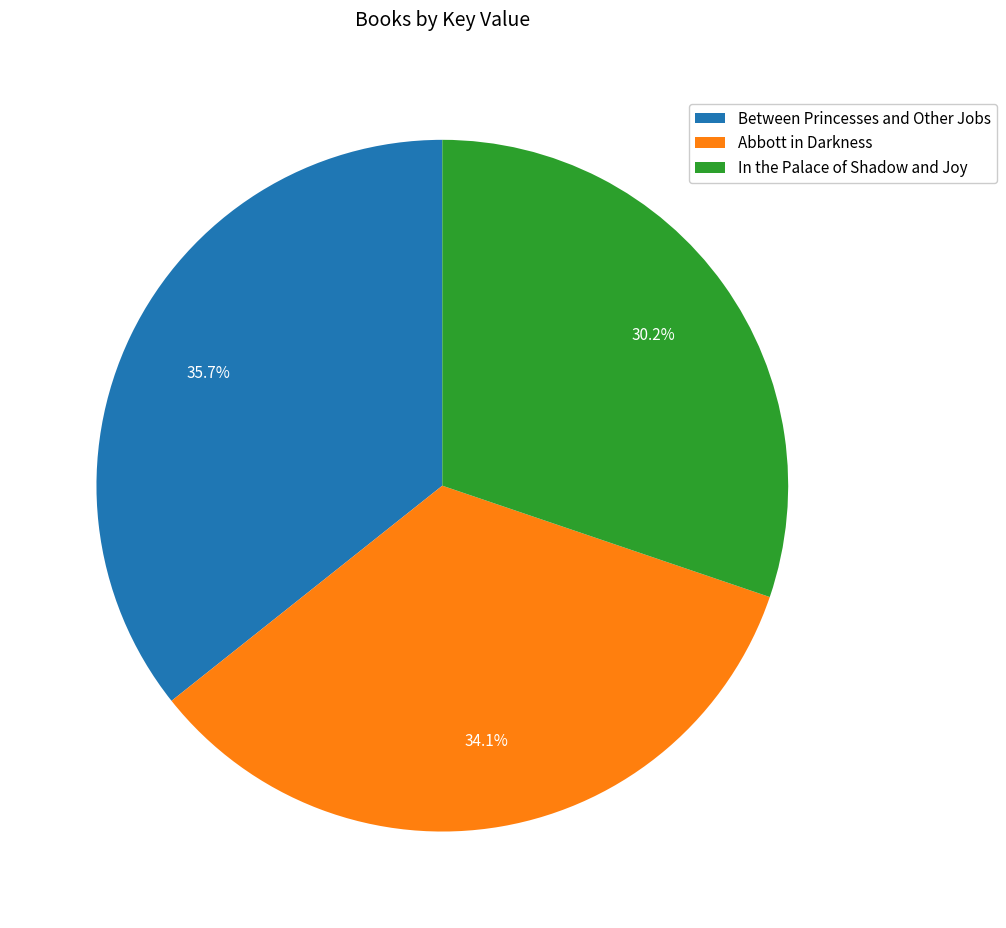

Which category has the smallest portion of the pie?

In the Palace of Shadow and Joy